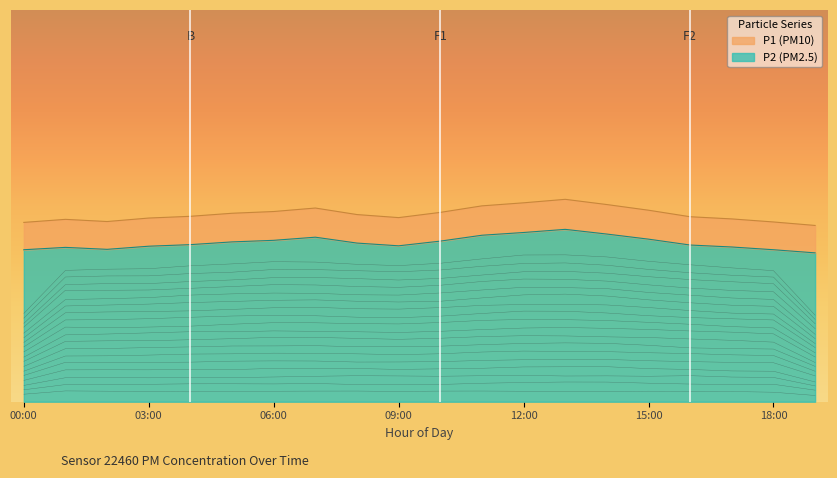

What is the label of the 17th point from the left?

16:00